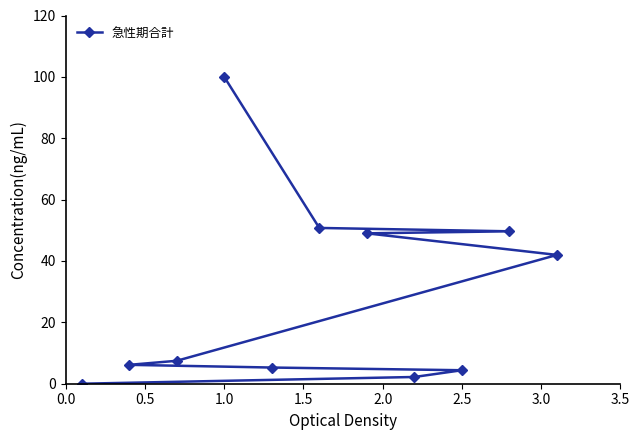

What is the sum of all values?

316.9